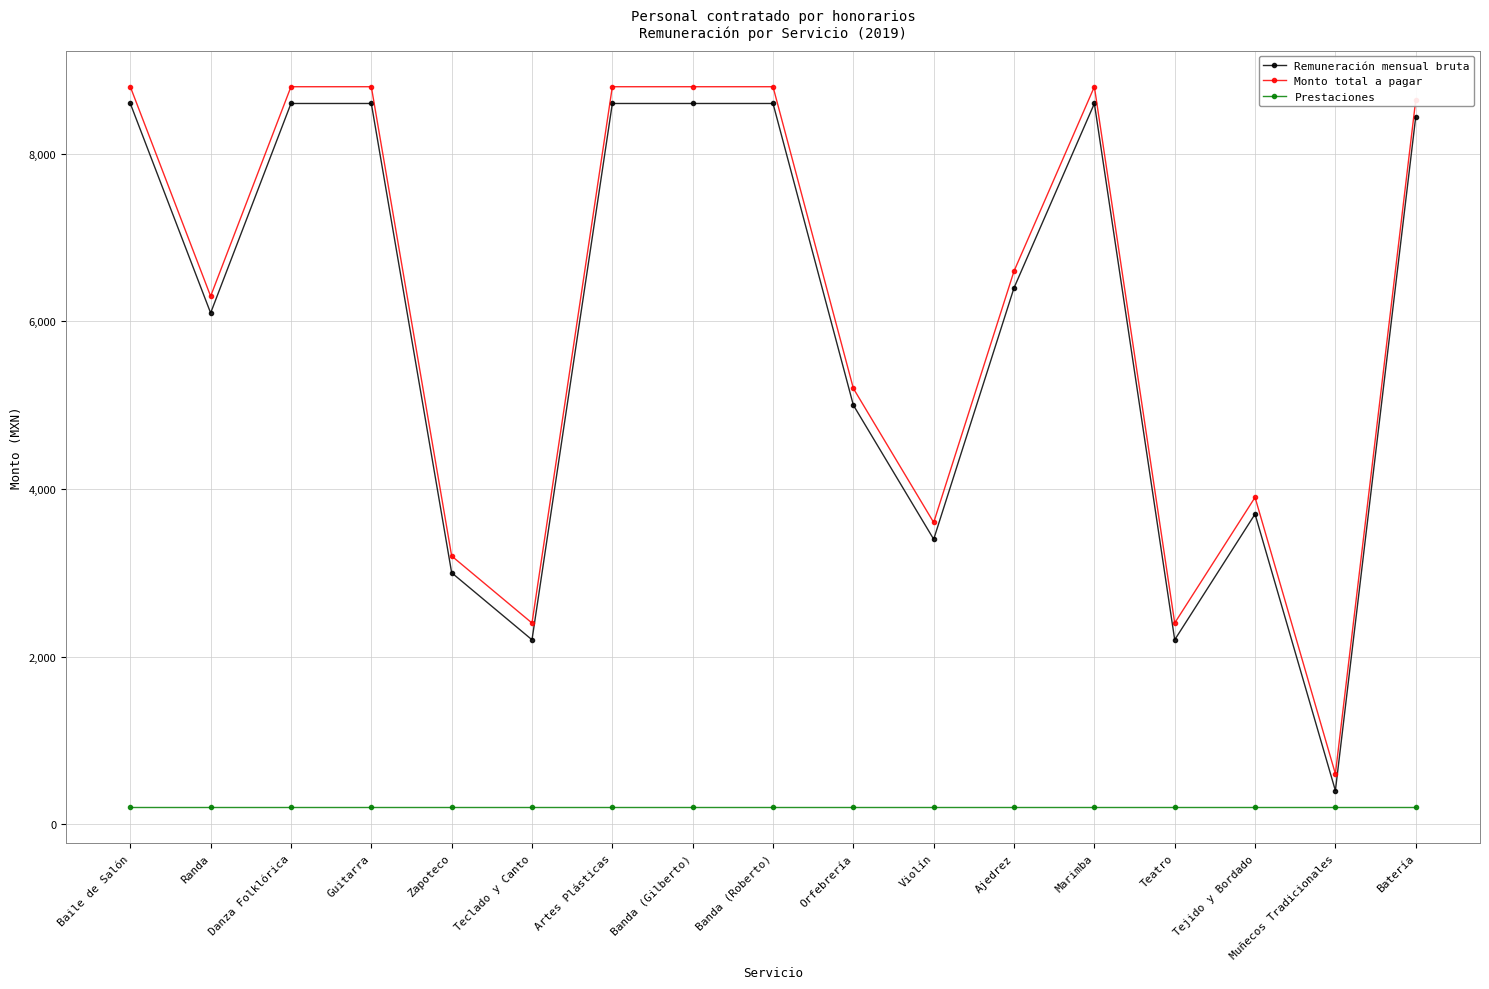

How many data points does each series have?

17